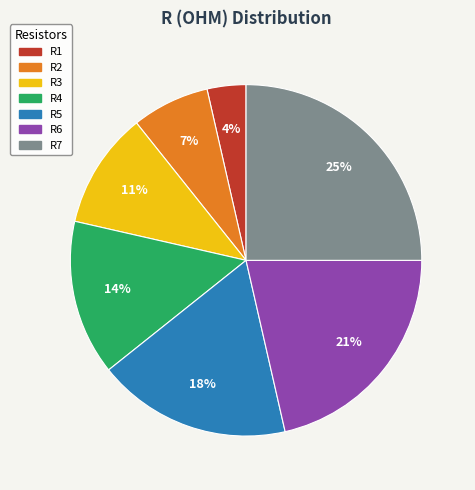

Between R7 and R1, which is larger?

R7